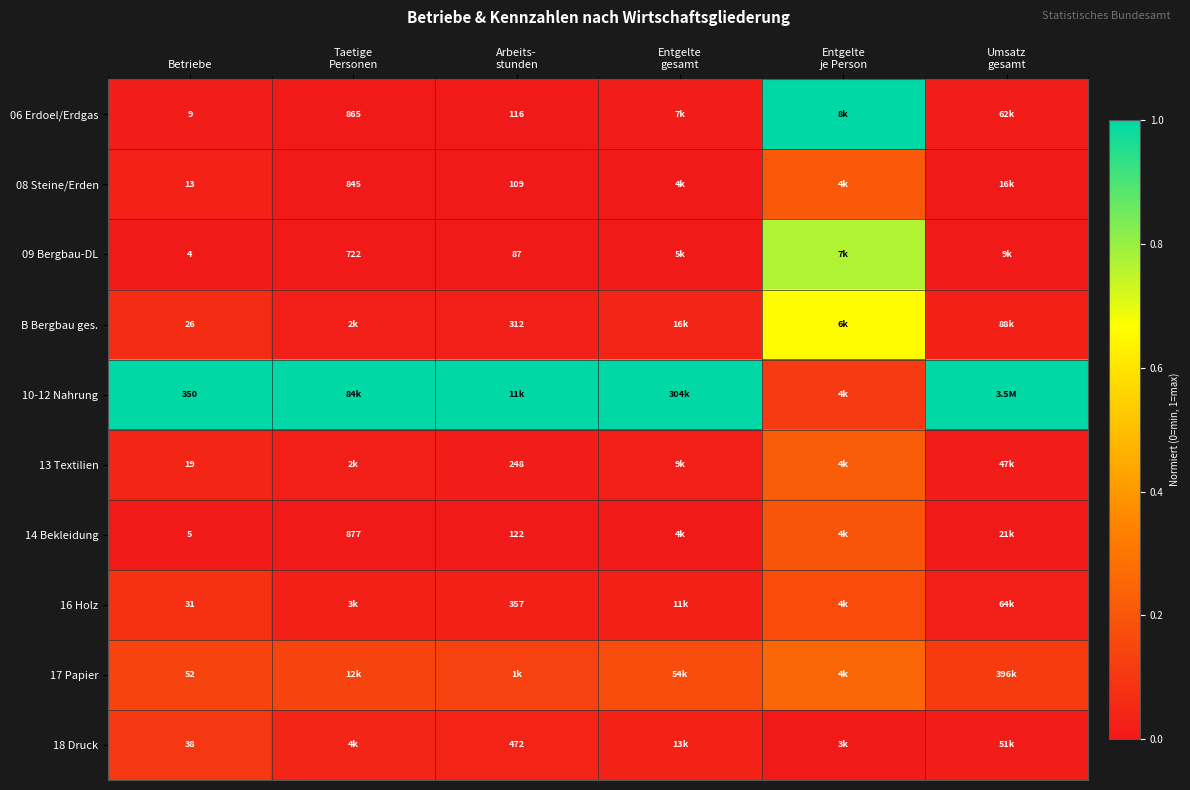

How many data points does each series have?

6